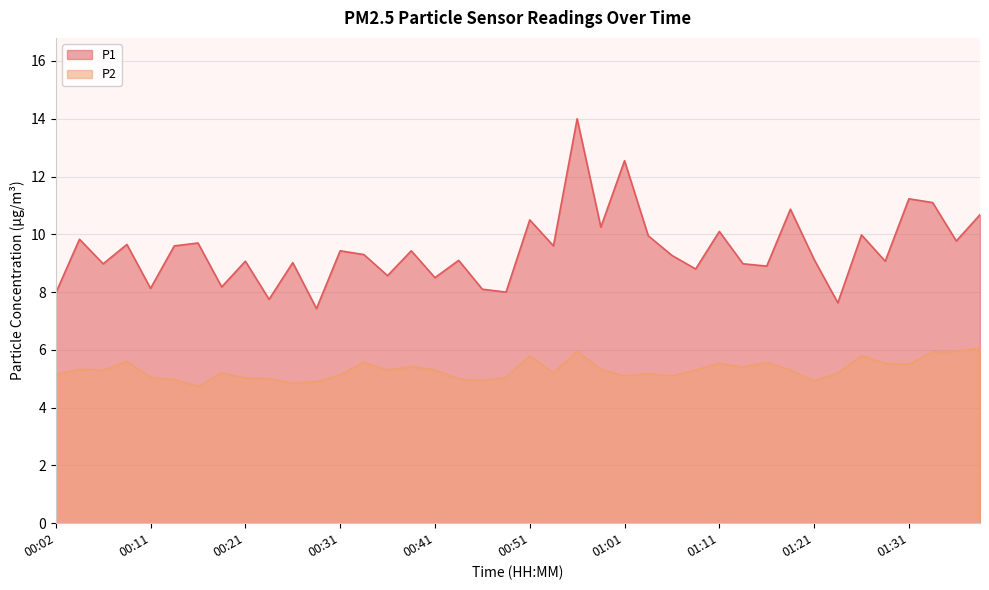

What is the value of the P1 point at the 33rd from the left?

9.1